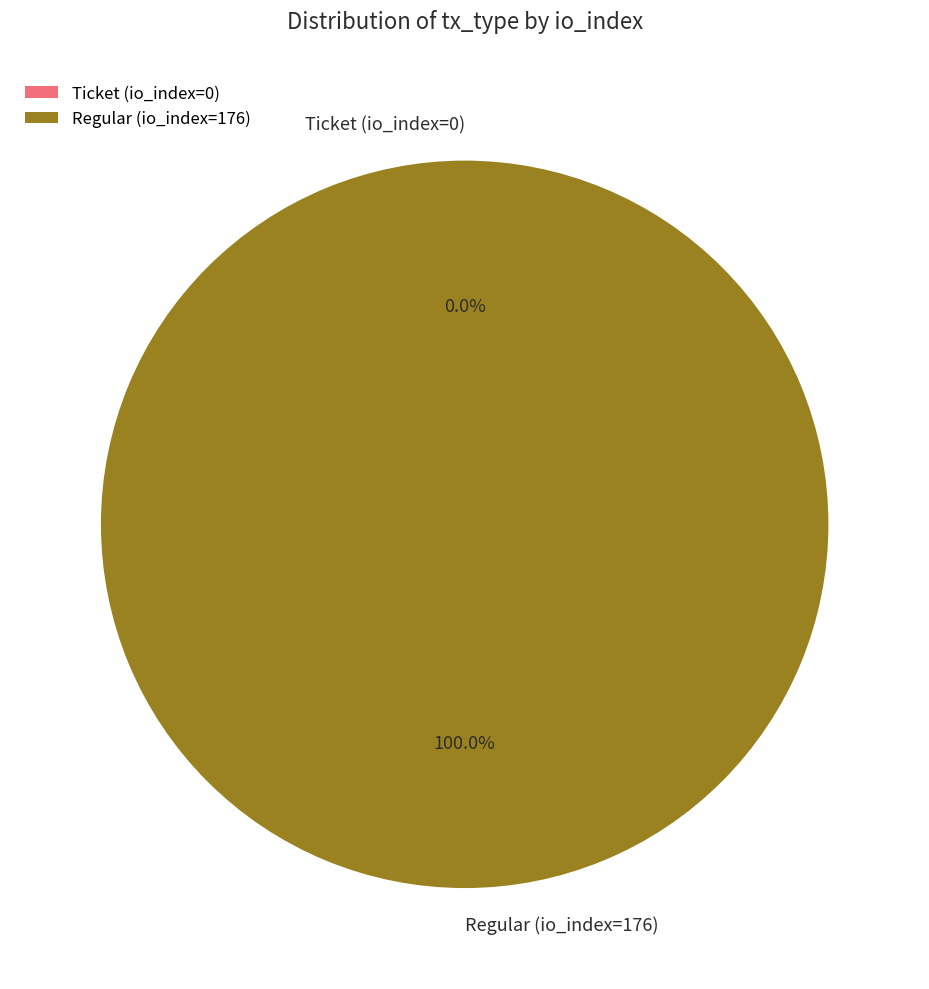

To the nearest percent, what is the difference between the Ticket (io_index=0) and Regular (io_index=176) slice percentages?

100%